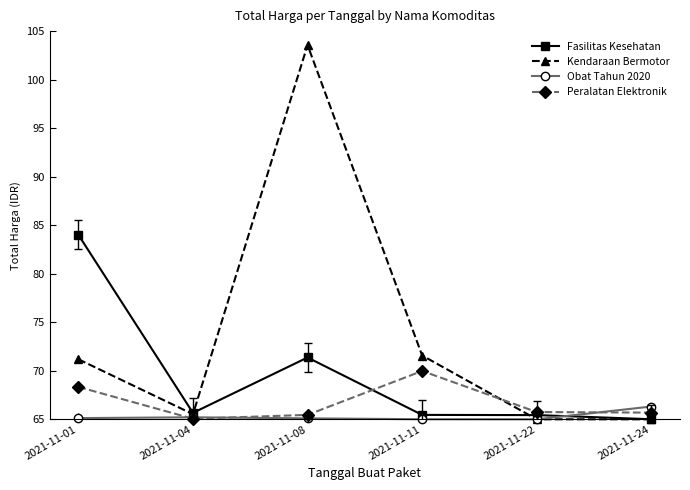

List the series in order of their overall mean, lowest first.

Obat Tahun 2020, Peralatan Elektronik, Fasilitas Kesehatan, Kendaraan Bermotor